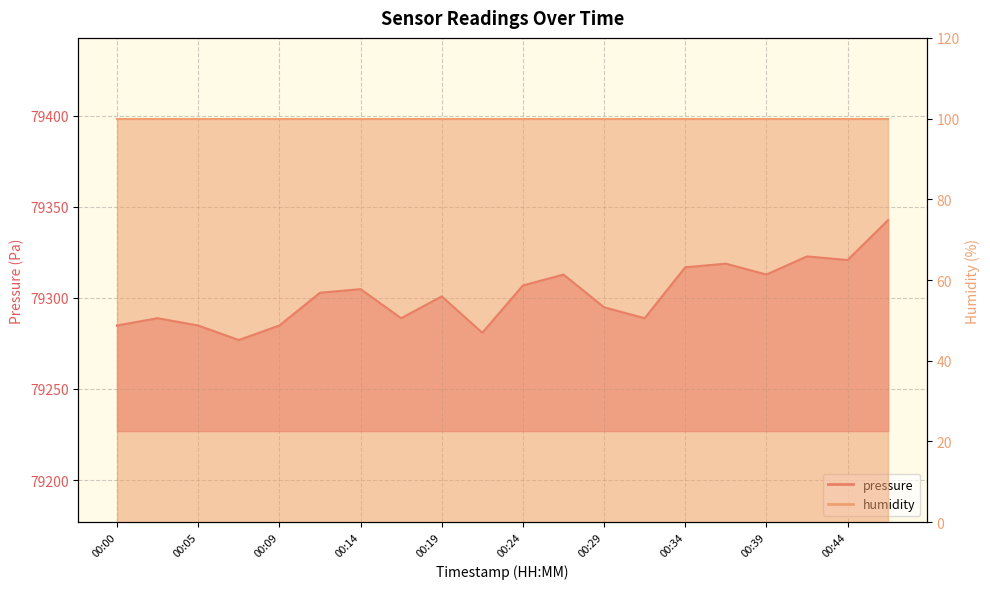

What is the sum of the values at 00:31 and 00:14?

158593.6